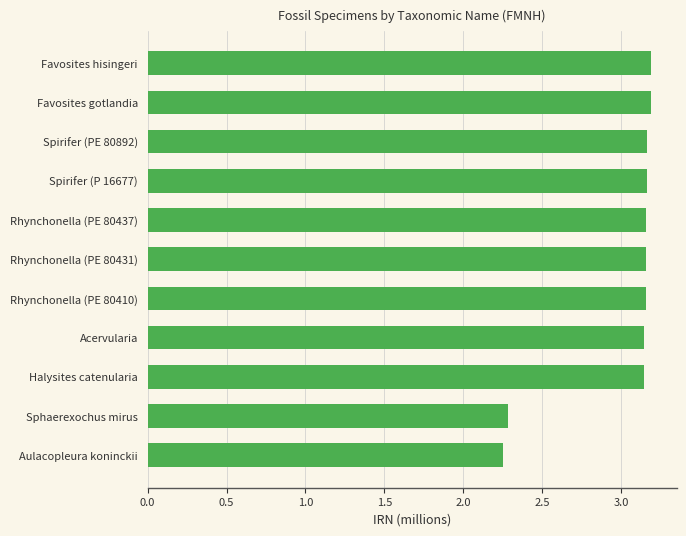

How many values are between 3 and 4?

9